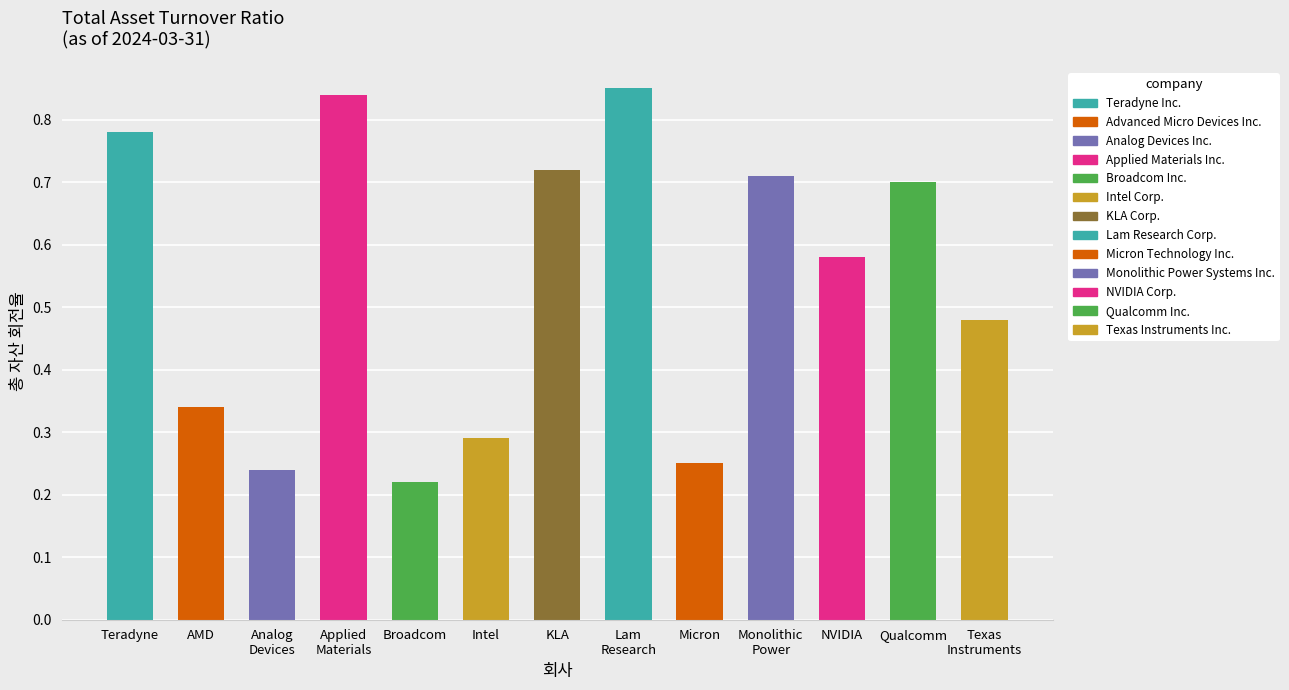

Rank the categories by value from highest to lowest.

Lam
Research, Applied
Materials, Teradyne, KLA, Monolithic
Power, Qualcomm, NVIDIA, Texas
Instruments, AMD, Intel, Micron, Analog
Devices, Broadcom